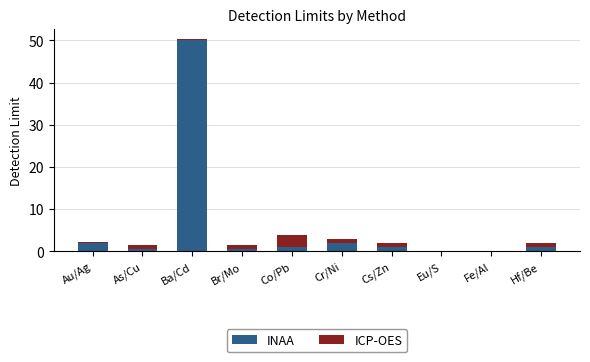

The value of INAA at Fe/Al is 0.0. True or false?

True